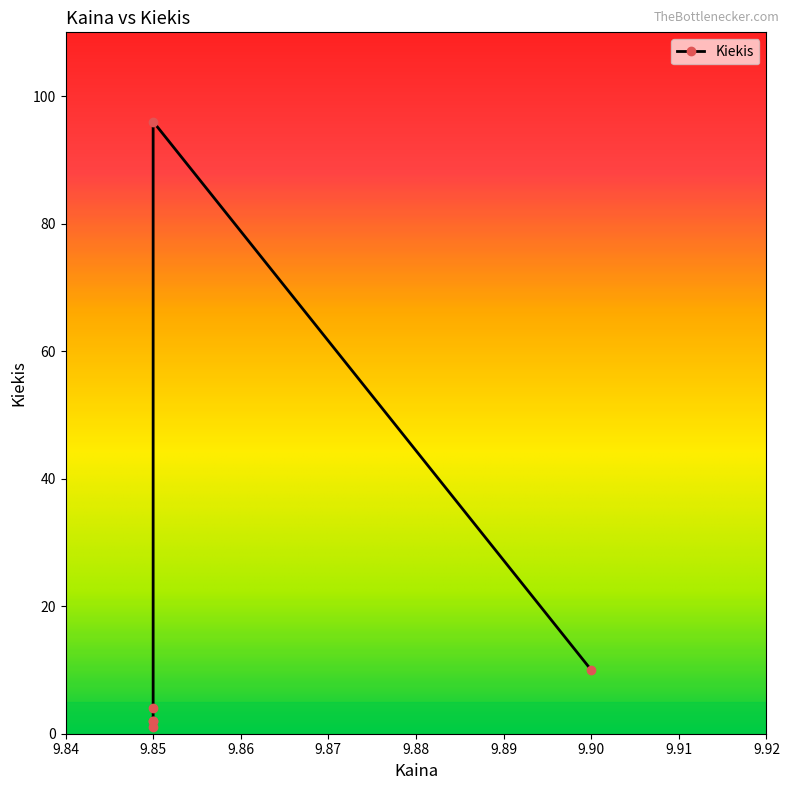

The chart shows a value of 2 at 9.85. True or false?

True